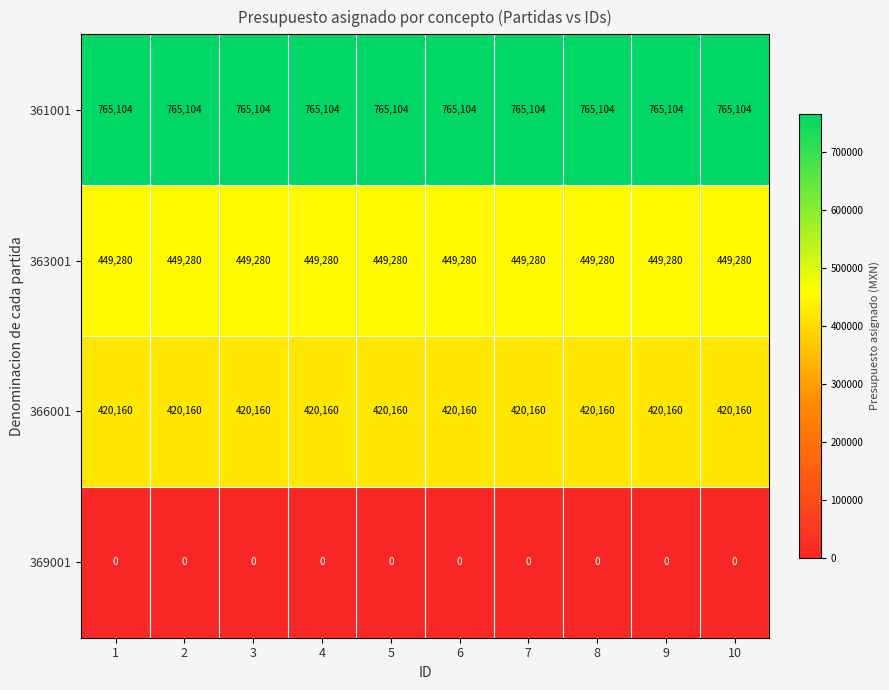

Read the 361001 value at 1.

765104